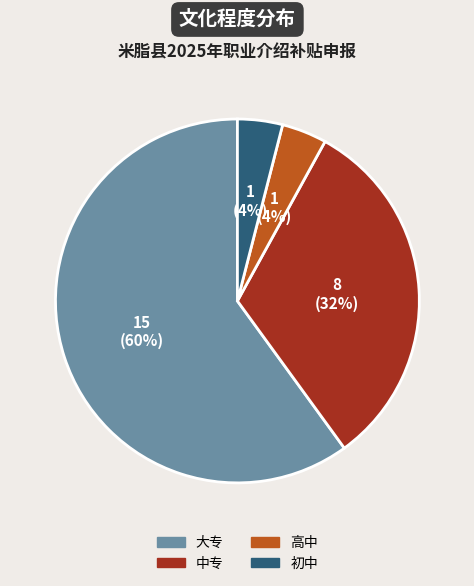

What is the largest slice in the pie chart?

大专